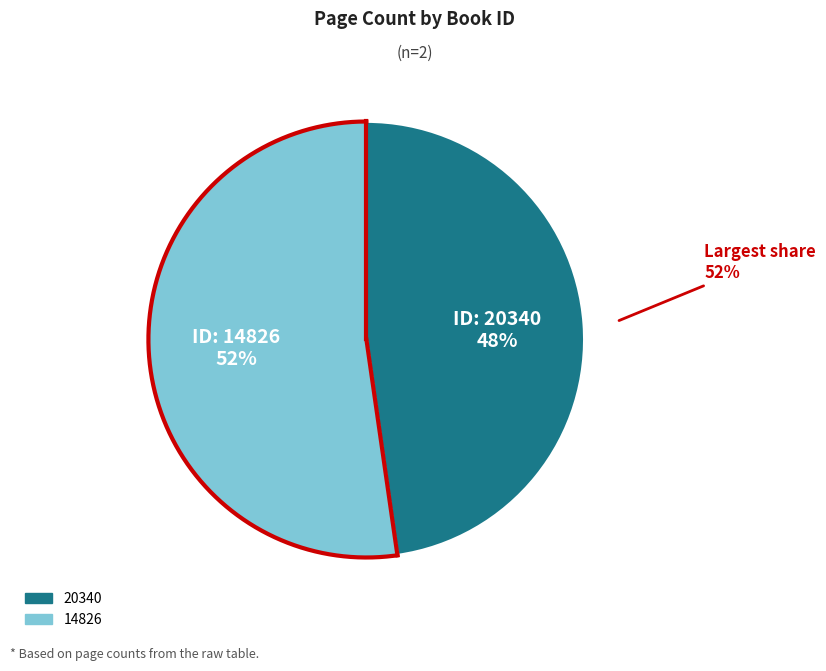

Which has a higher value, 14826 or 20340?

14826